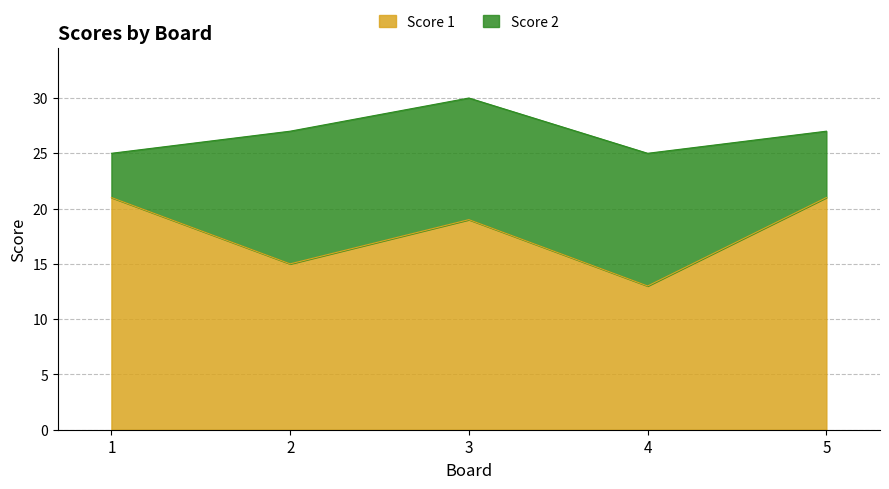

Which has a higher value, 3 or 2?

3